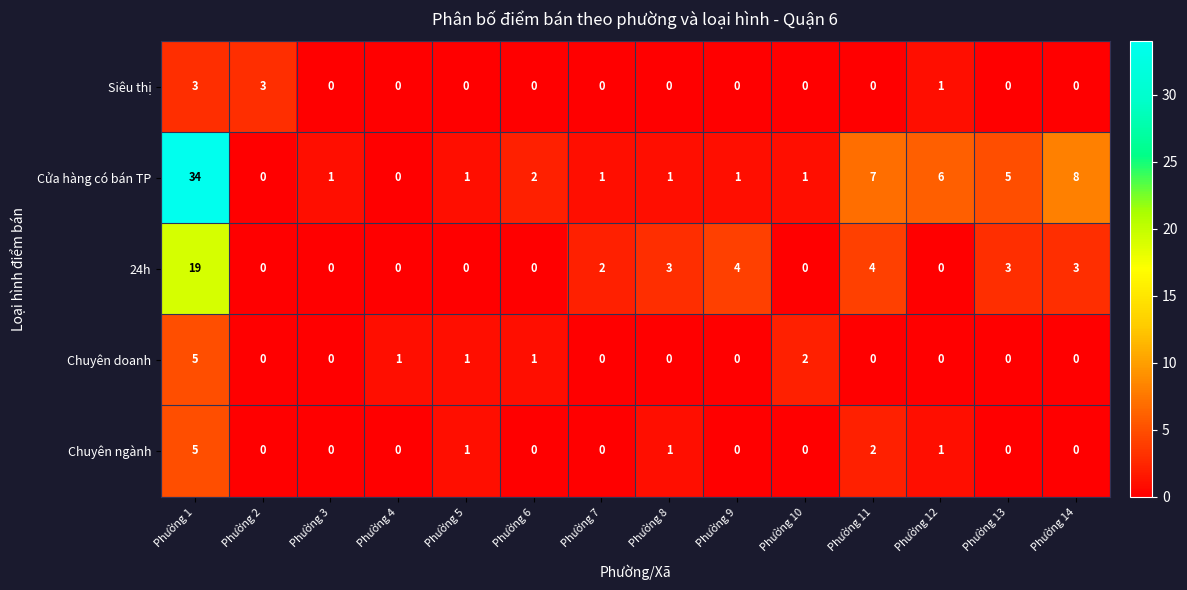

True or false: Chuyên ngành has a value of -2 at Phường 9.

False